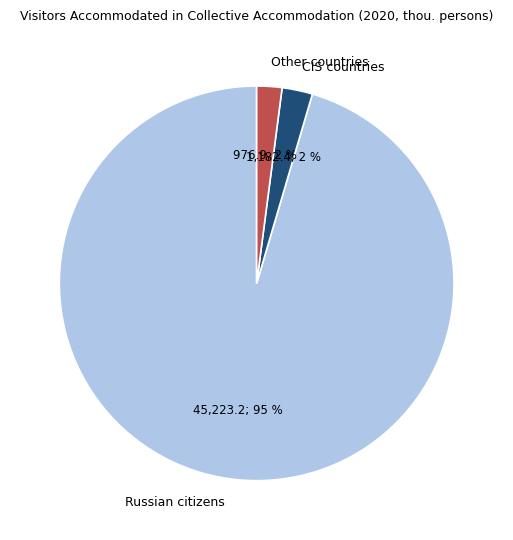

The CIS countries slice represents 2% of the pie. True or false?

True